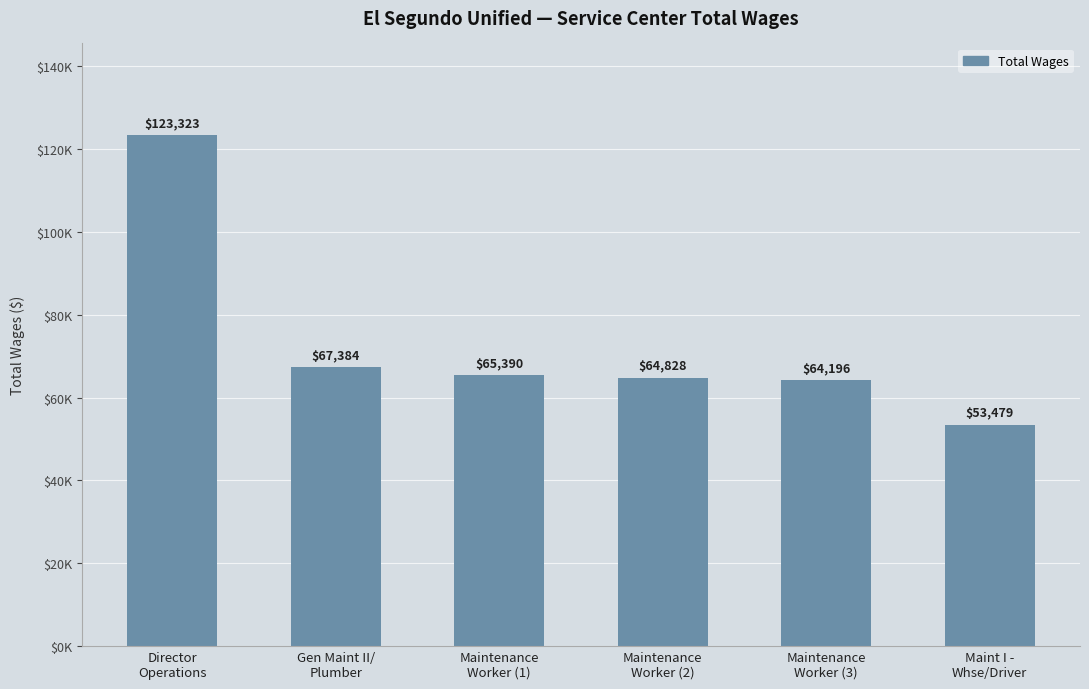

Are the bars horizontal?

No